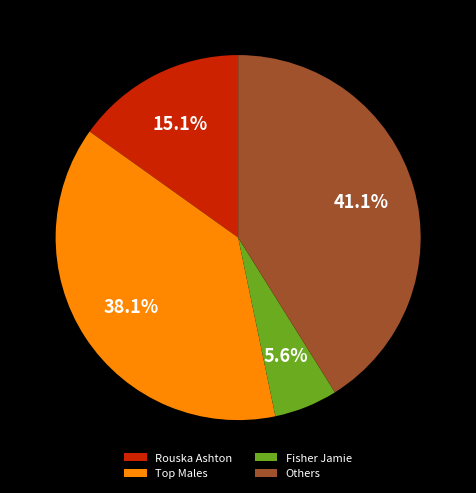

What percentage is the Rouska Ashton slice, to the nearest percent?

15%